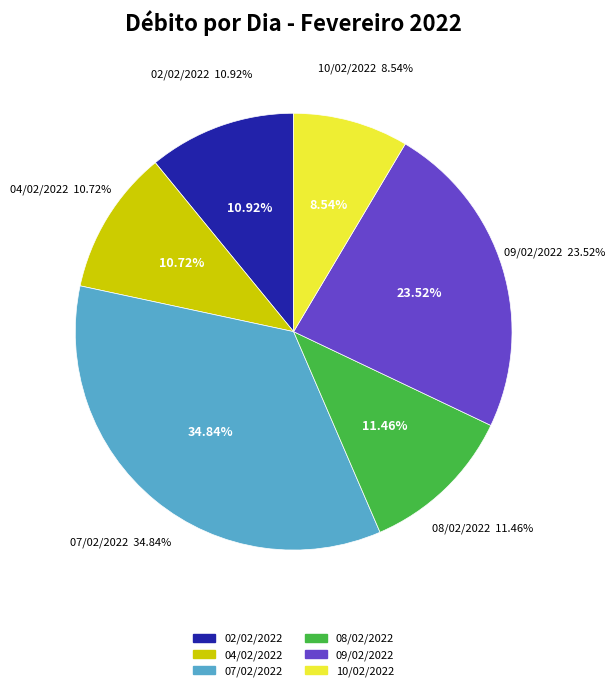

Which category has the biggest portion of the pie?

07/02/2022